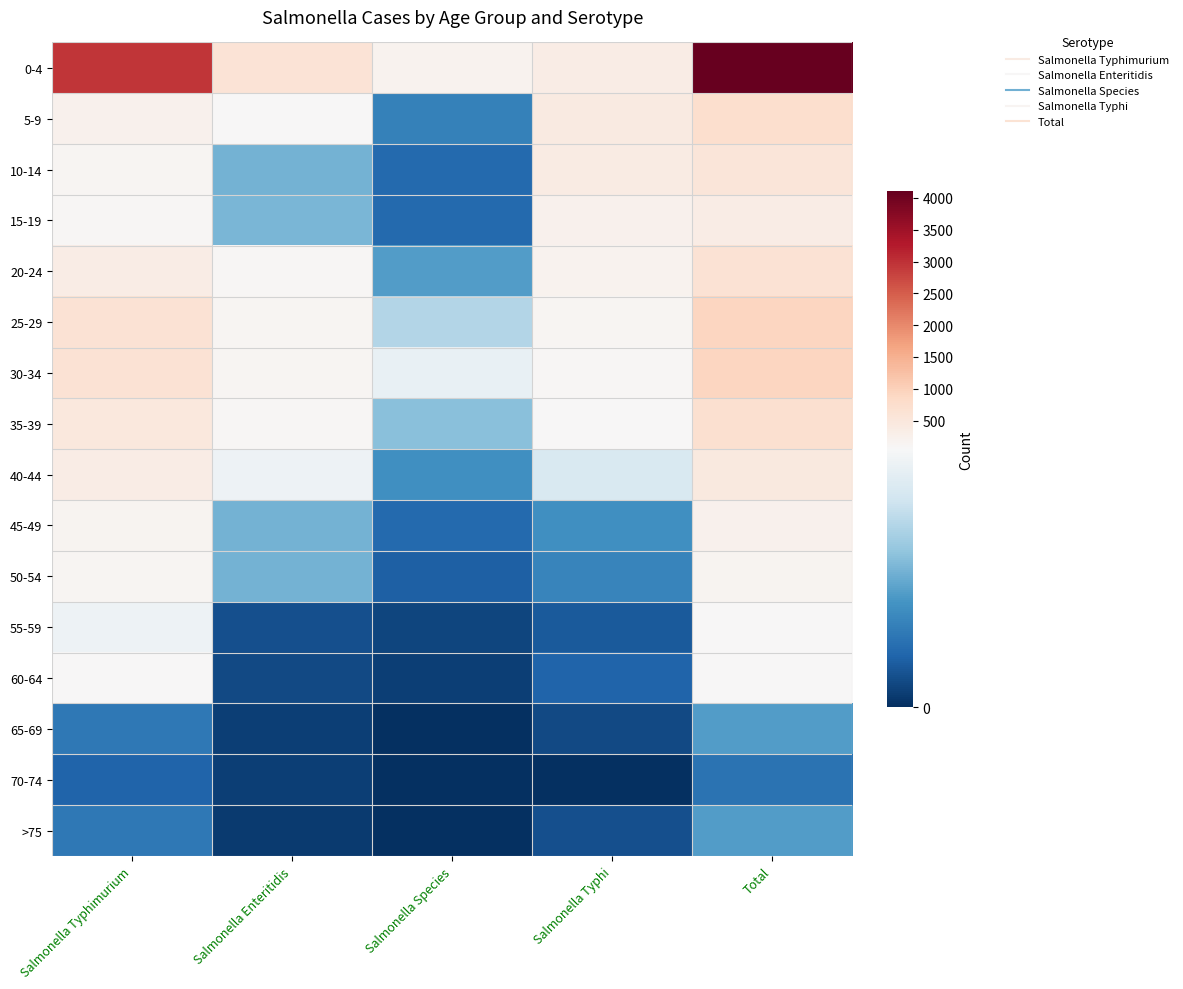

Reading right to left, extract all data points from this chart.

0-4: Total=4109	Salmonella Typhi=365	Salmonella Species=193	Salmonella Enteritidis=610	Salmonella Typhimurium=2941
5-9: Total=725	Salmonella Typhi=430	Salmonella Species=16	Salmonella Enteritidis=55	Salmonella Typhimurium=224
10-14: Total=547	Salmonella Typhi=394	Salmonella Species=11	Salmonella Enteritidis=26	Salmonella Typhimurium=116
15-19: Total=340	Salmonella Typhi=216	Salmonella Species=11	Salmonella Enteritidis=27	Salmonella Typhimurium=86
20-24: Total=639	Salmonella Typhi=180	Salmonella Species=22	Salmonella Enteritidis=82	Salmonella Typhimurium=355
25-29: Total=911	Salmonella Typhi=117	Salmonella Species=35	Salmonella Enteritidis=128	Salmonella Typhimurium=631
30-34: Total=930	Salmonella Typhi=97	Salmonella Species=46	Salmonella Enteritidis=138	Salmonella Typhimurium=649
35-39: Total=692	Salmonella Typhi=79	Salmonella Species=29	Salmonella Enteritidis=110	Salmonella Typhimurium=475
40-44: Total=445	Salmonella Typhi=42	Salmonella Species=19	Salmonella Enteritidis=47	Salmonella Typhimurium=337
45-49: Total=225	Salmonella Typhi=19	Salmonella Species=11	Salmonella Enteritidis=26	Salmonella Typhimurium=169
50-54: Total=175	Salmonella Typhi=17	Salmonella Species=9	Salmonella Enteritidis=26	Salmonella Typhimurium=123
55-59: Total=65	Salmonella Typhi=8	Salmonella Species=4	Salmonella Enteritidis=6	Salmonella Typhimurium=47
60-64: Total=70	Salmonella Typhi=10	Salmonella Species=3	Salmonella Enteritidis=5	Salmonella Typhimurium=52
65-69: Total=22	Salmonella Typhi=5	Salmonella Species=0	Salmonella Enteritidis=3	Salmonella Typhimurium=14
70-74: Total=13	Salmonella Typhi=0	Salmonella Species=0	Salmonella Enteritidis=3	Salmonella Typhimurium=10
>75: Total=22	Salmonella Typhi=6	Salmonella Species=0	Salmonella Enteritidis=2	Salmonella Typhimurium=14